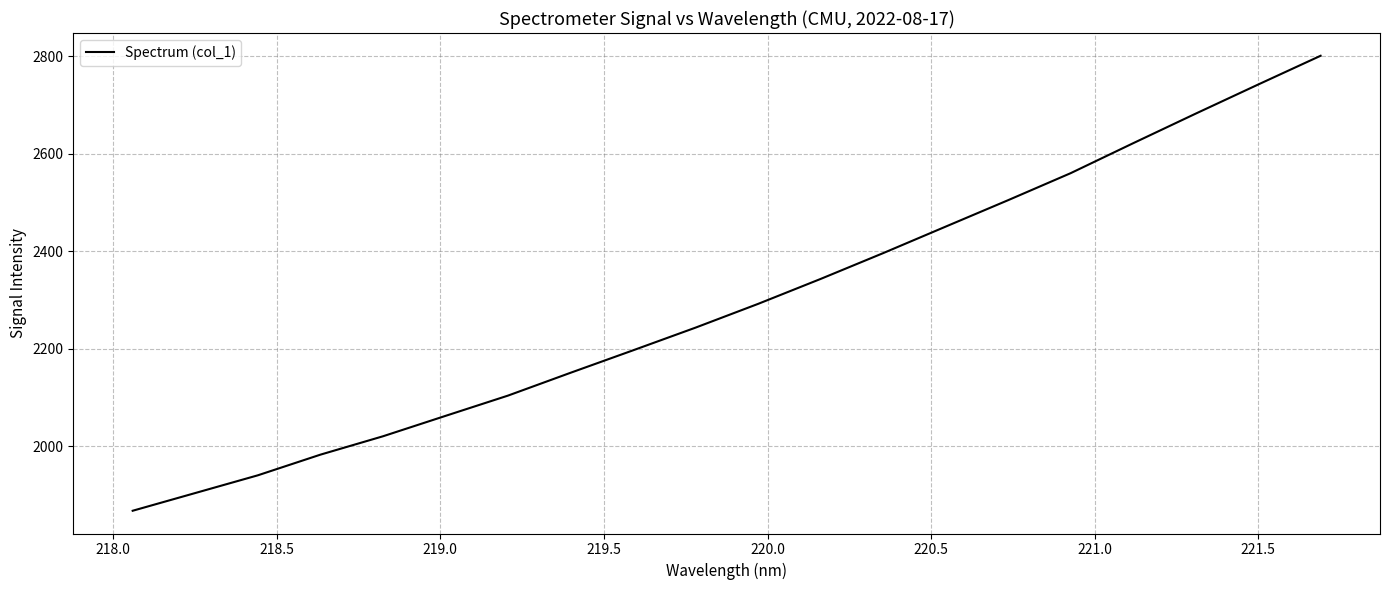

True or false: the data has more than 1 interior local peaks.

False